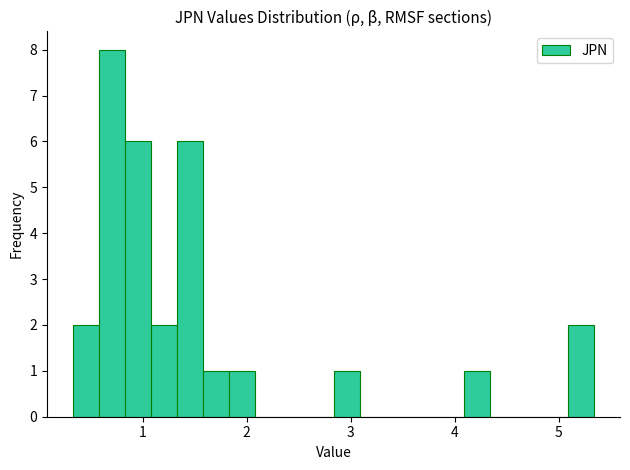

Around what value on the x-axis is the tallest bar? Give the approximate position of its centre, as read against the axis.

0.7